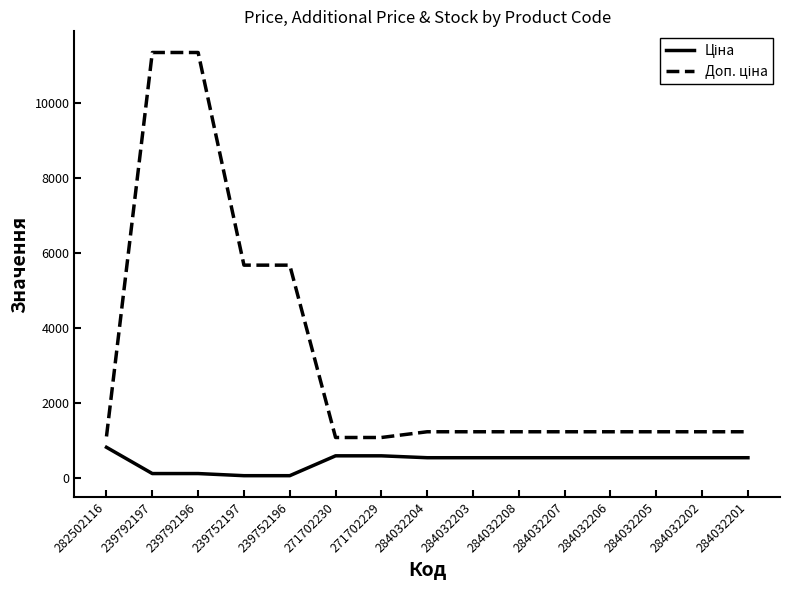

What is the total value across all series at 284032202?

1762.6